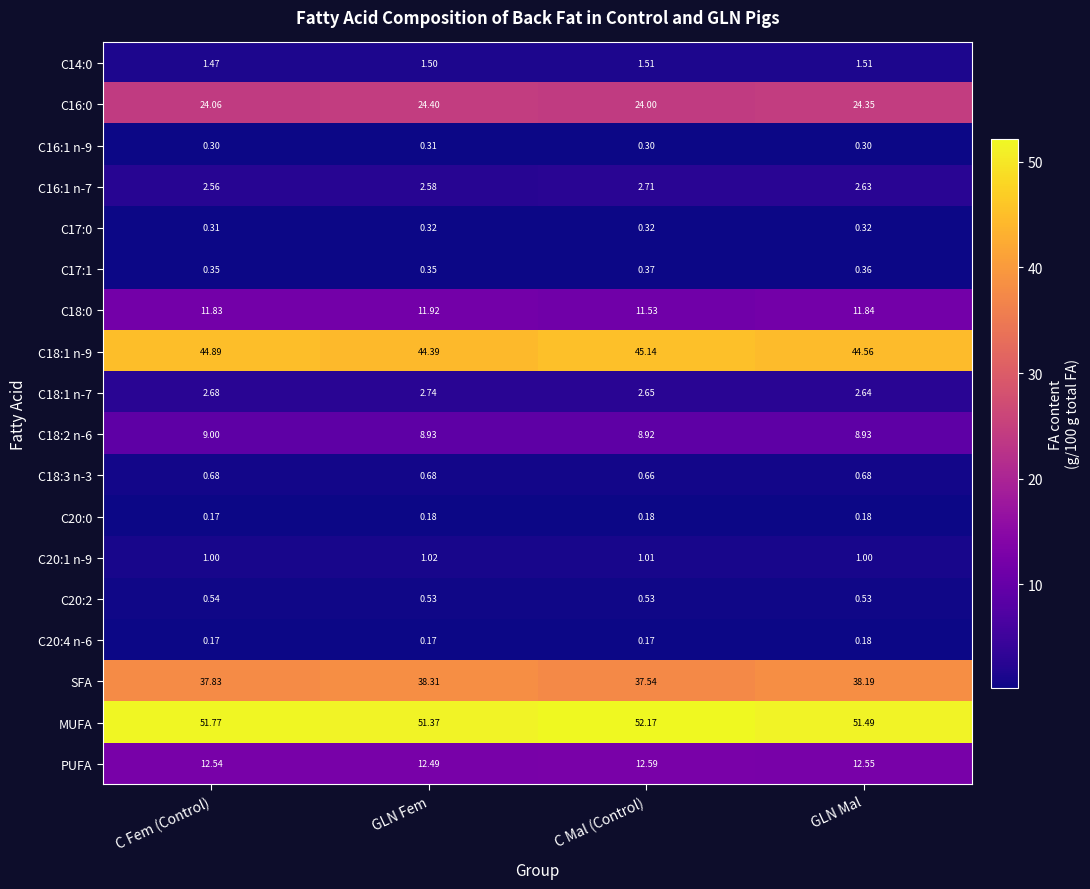

At how many categories does at least one series exceed 29?

4